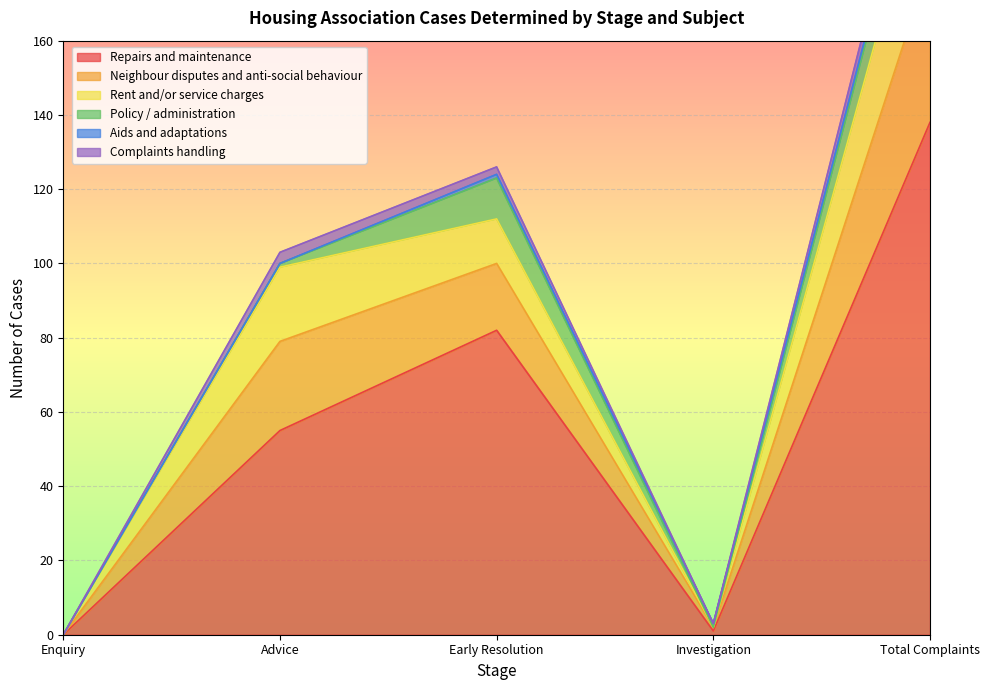

What is the greatest value displayed?

138